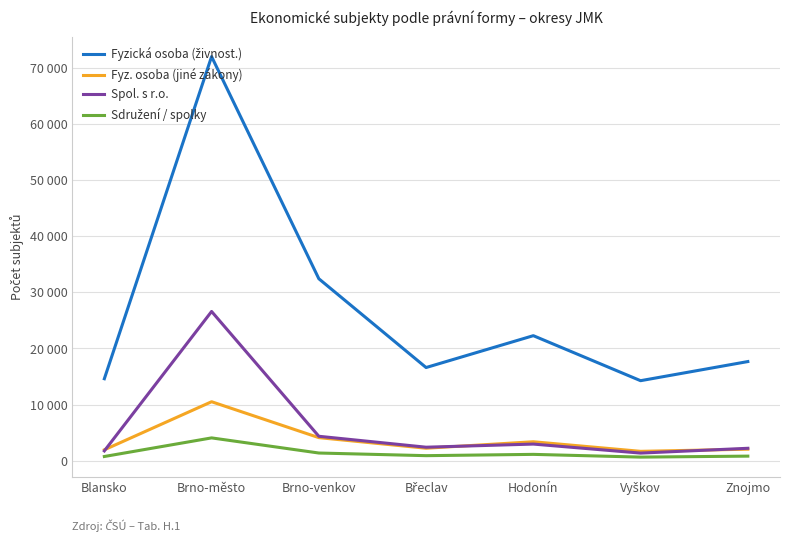

The Fyz. osoba (jiné zákony) series shows 10502 at Brno-město. True or false?

True